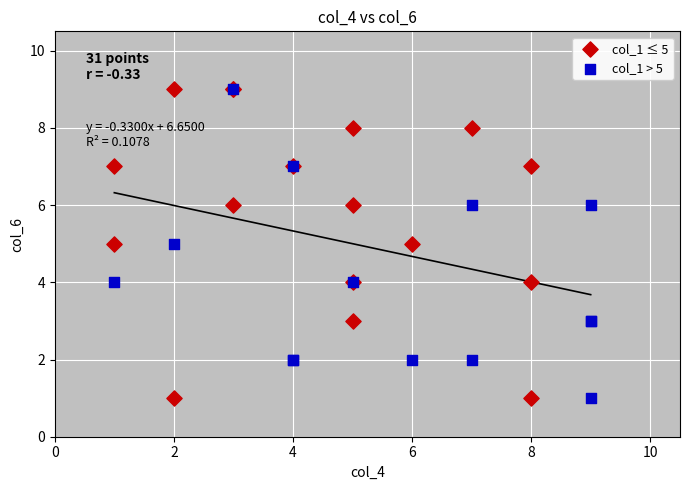

What are all the series names shown in the legend?

col_1 ≤ 5, col_1 > 5